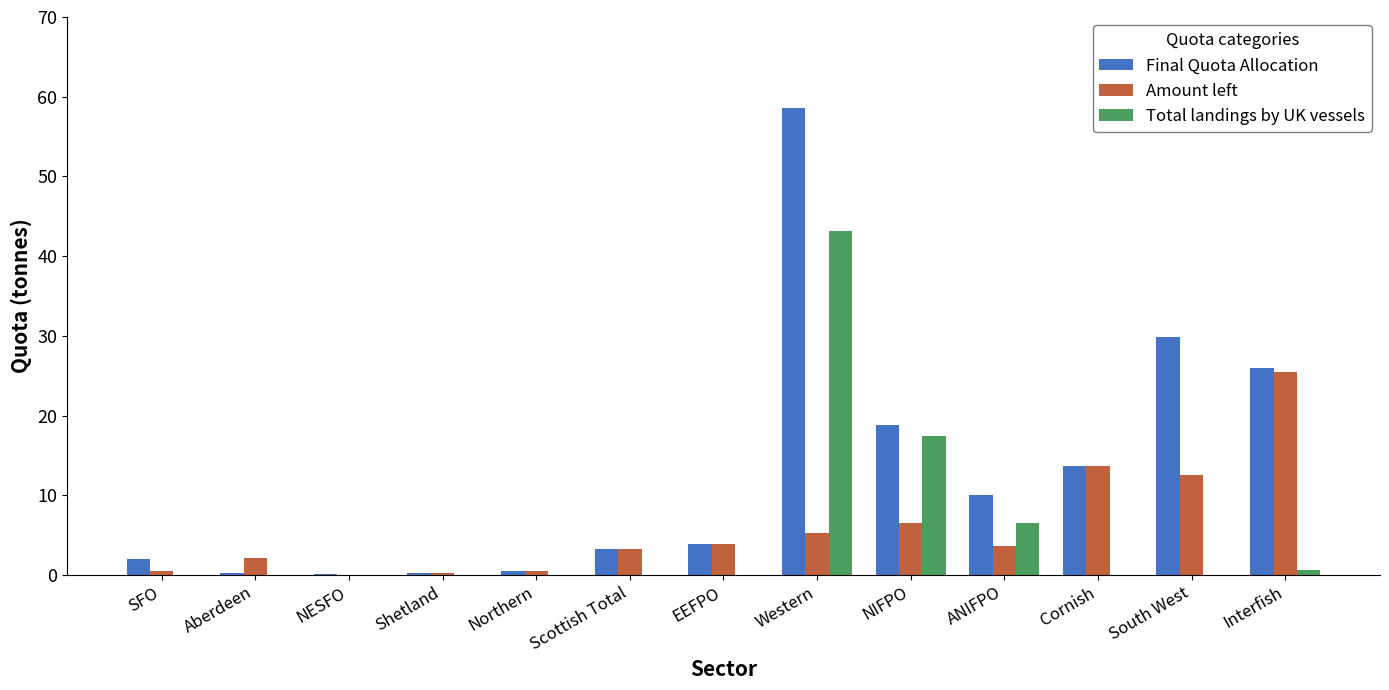

At which label is Total landings by UK vessels closest to 21?

NIFPO